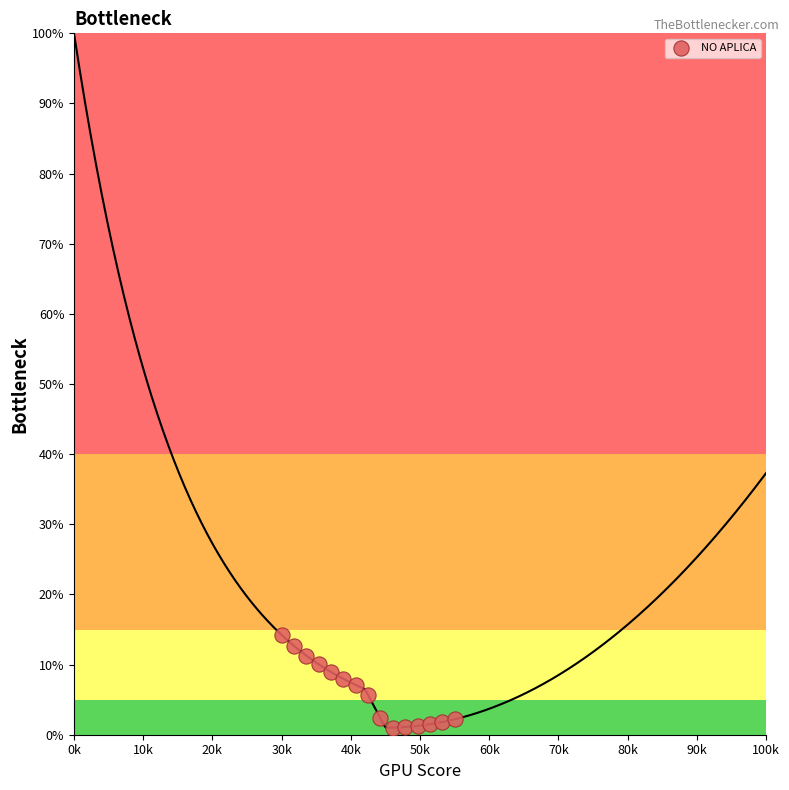

What is the range of X values (max minus min)?

25.0